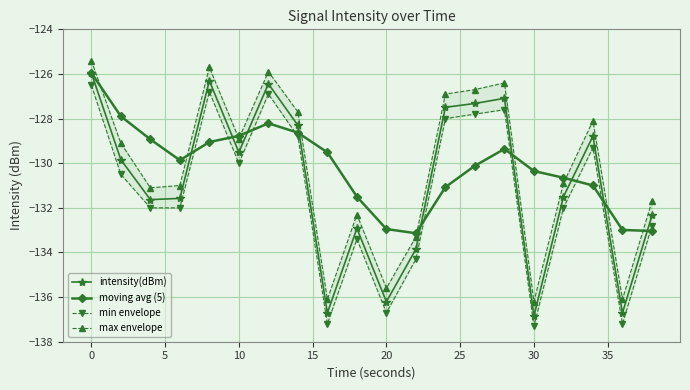

What is the difference between the second highest and minimum values in the max envelope series?

10.5